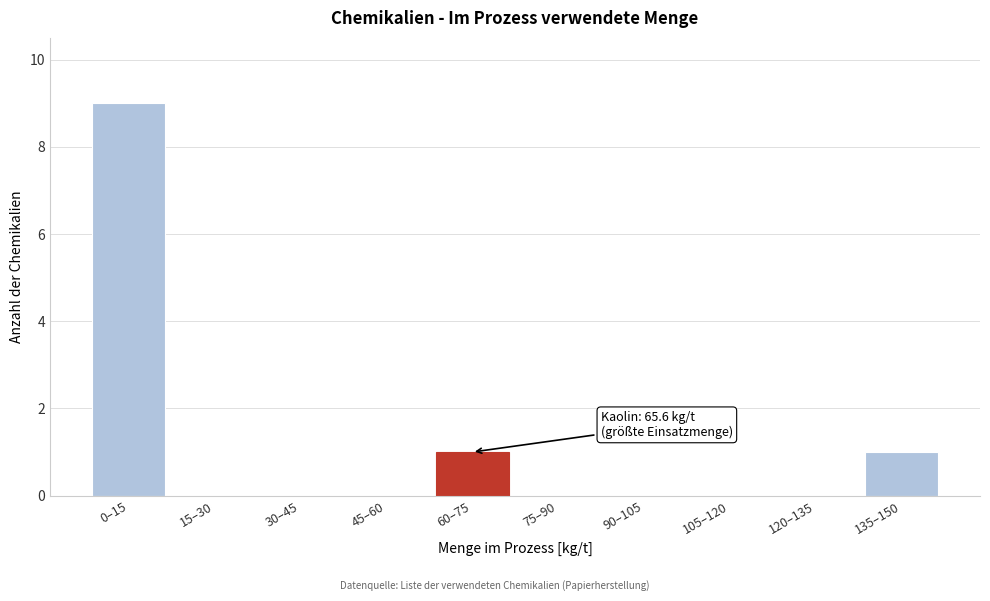

Reading right to left, list all the values displayed in this chart.

135–150=1	120–135=0	105–120=0	90–105=0	75–90=0	60–75=1	45–60=0	30–45=0	15–30=0	0–15=9